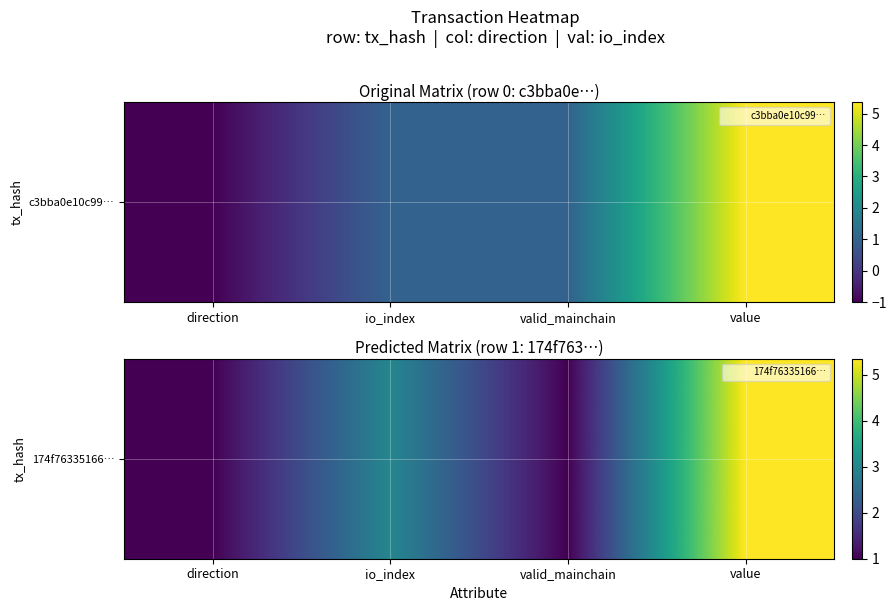

Where does the data first go above 3?

value